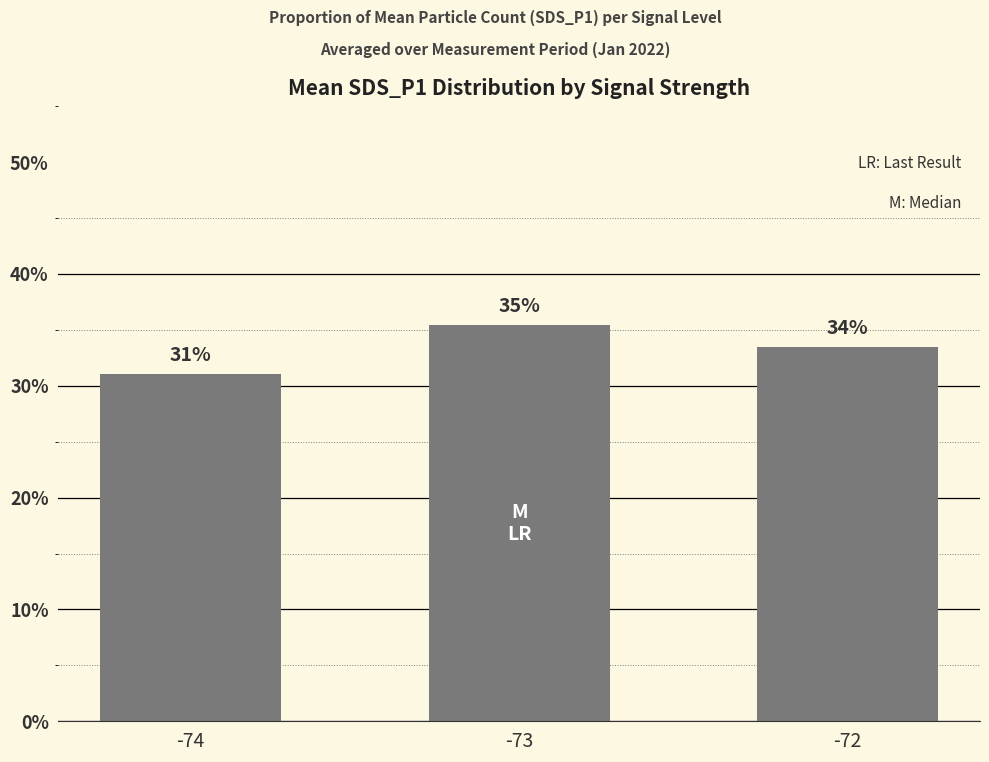

Does the chart contain any negative values?

No